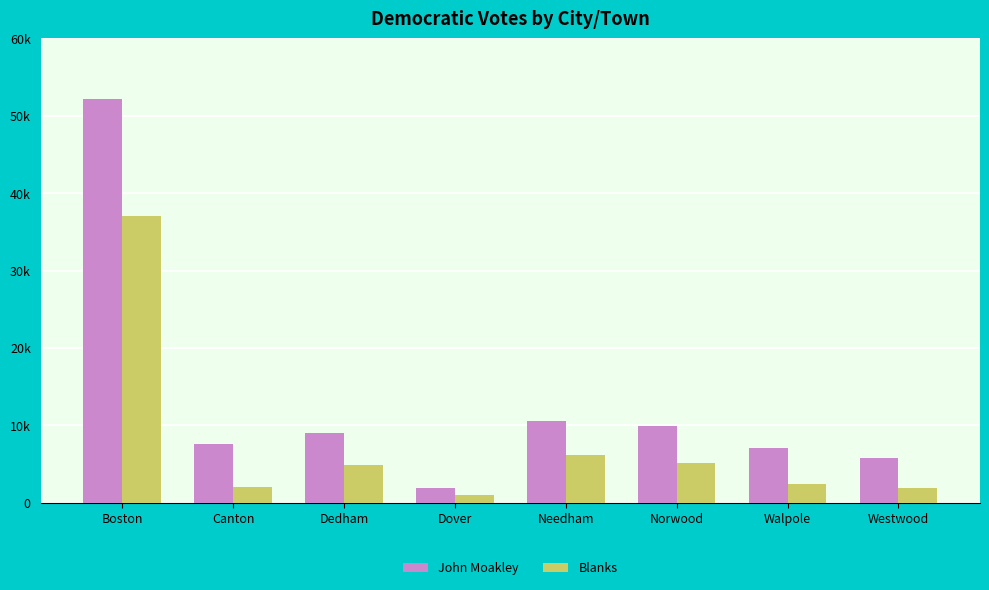

What is the value of the Blanks bar at the 8th from the left?

1926